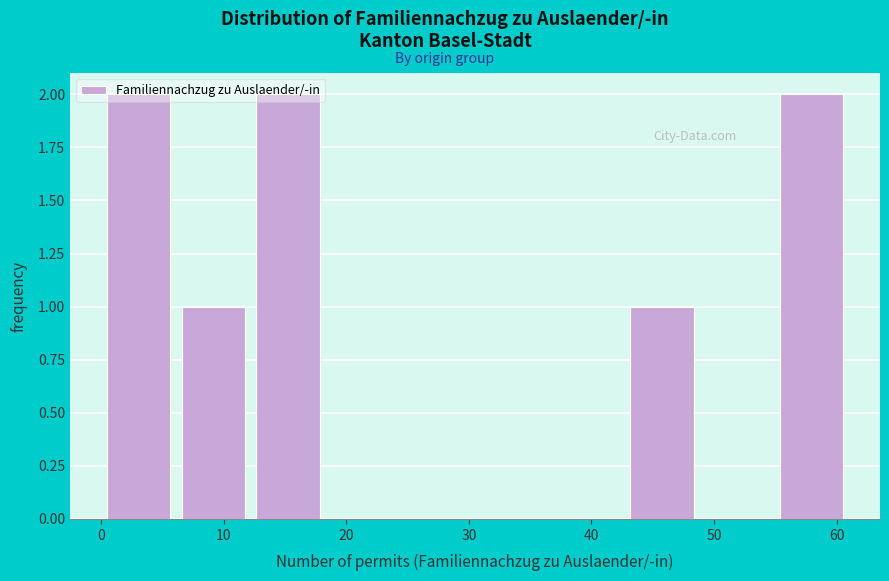

What is the height of the bar covering 42.7 to 48.8 on the x-axis? Neither the bar edges nor the heights are printed on the chart, so give them approximately, as read against the axes.

1